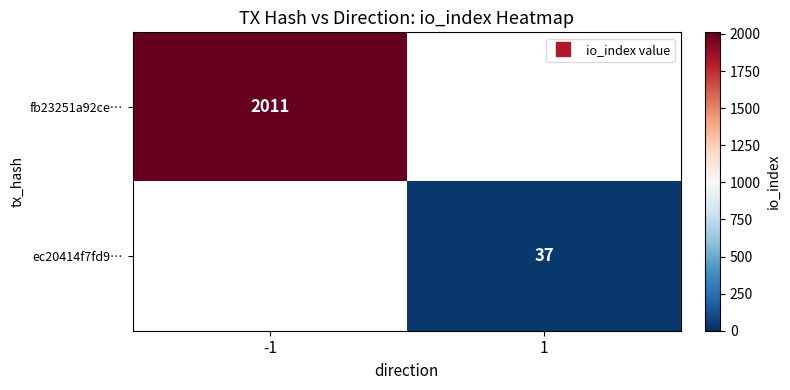

Is the value of ec20414f7fd9… at 1 greater than the value of fb23251a92ce… at -1?

No